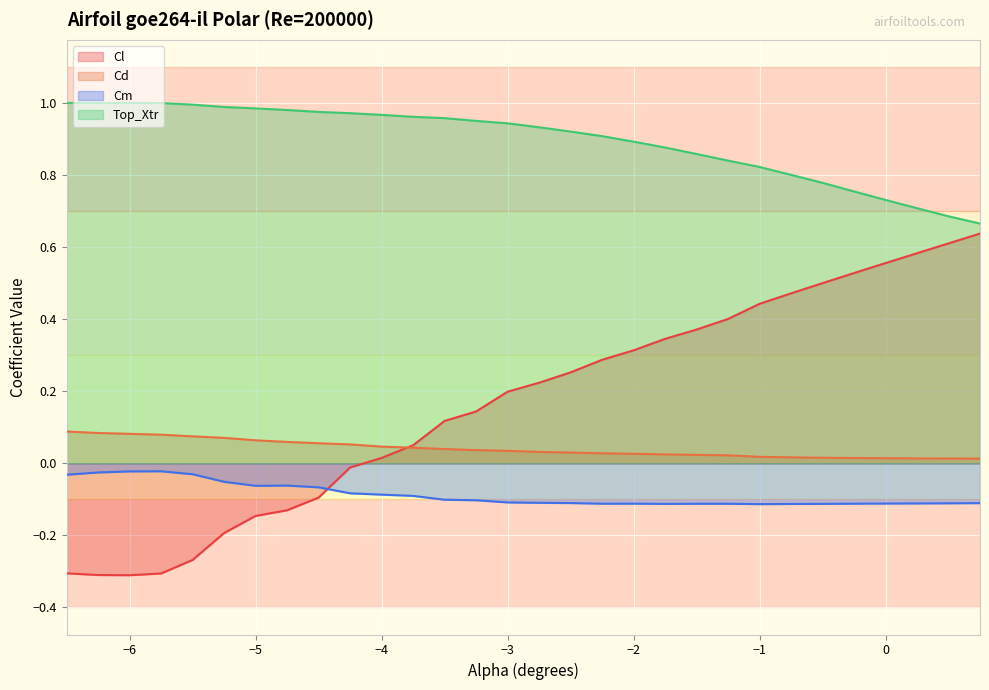

What is the minimum value shown in the chart?

-0.3